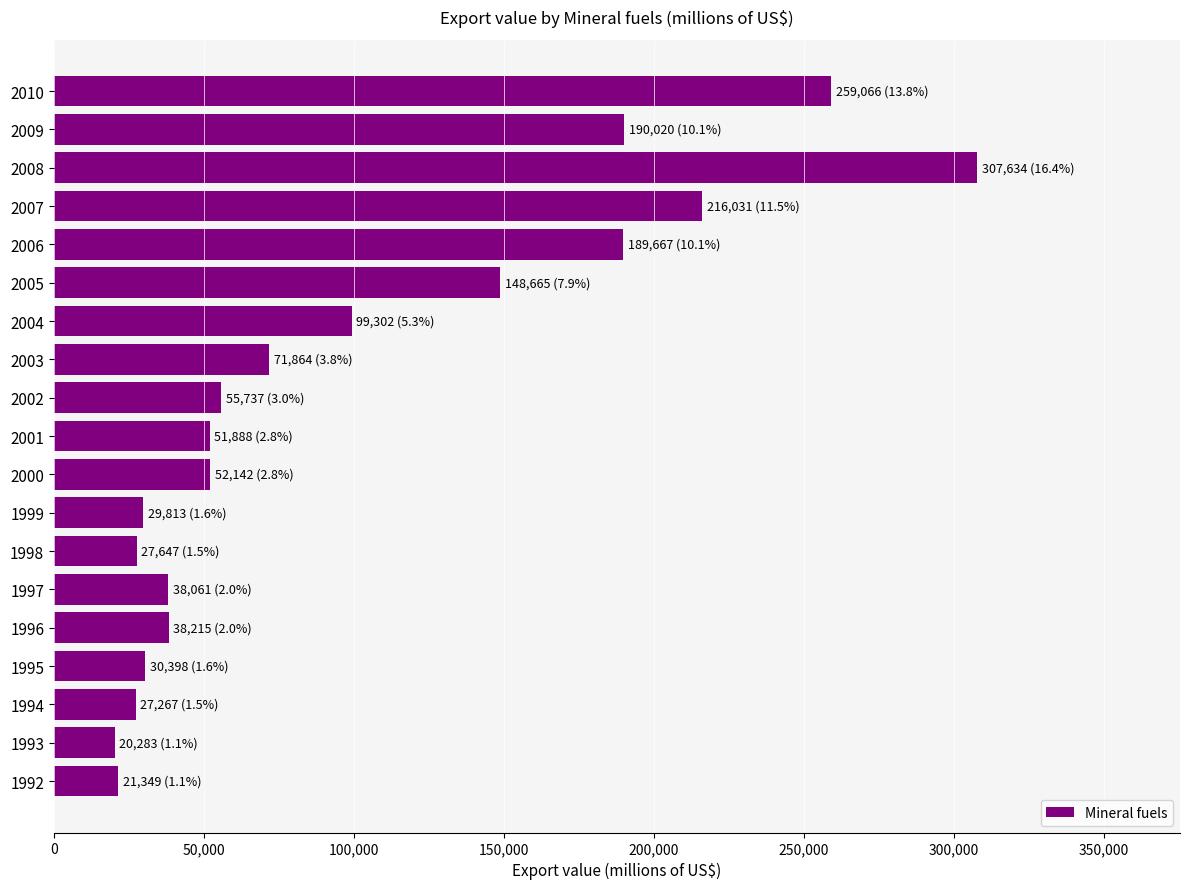

What is the maximum value shown in the chart?

307634